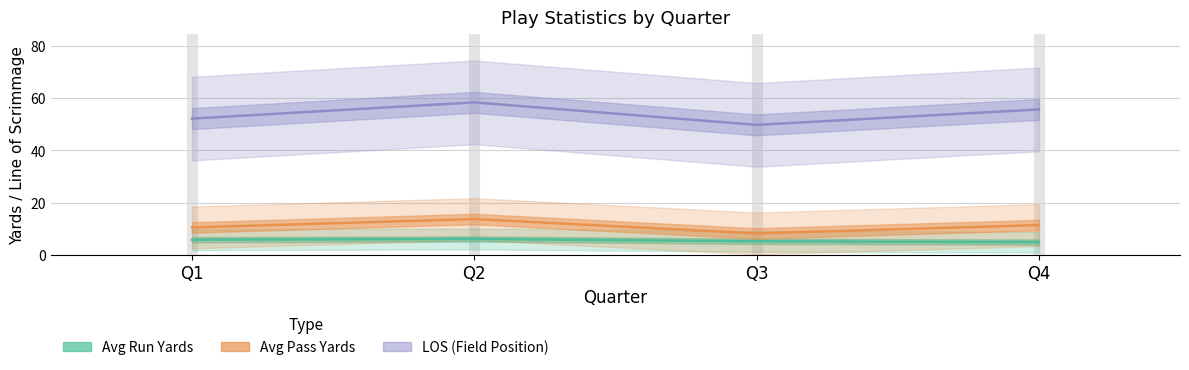

Which series has the largest range (max minus min)?

LOS (Field Position)